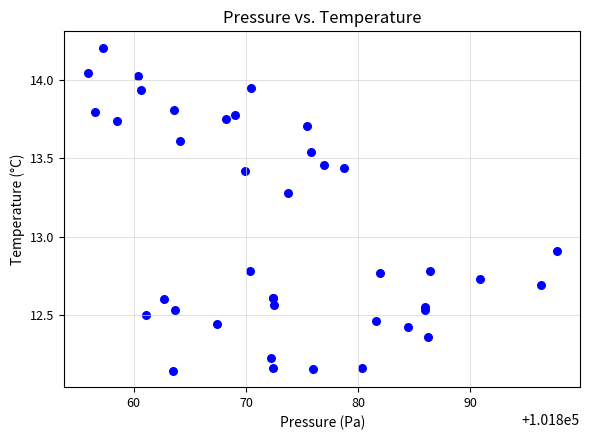

What Y value in the scatter plot is closest to 13?

12.9